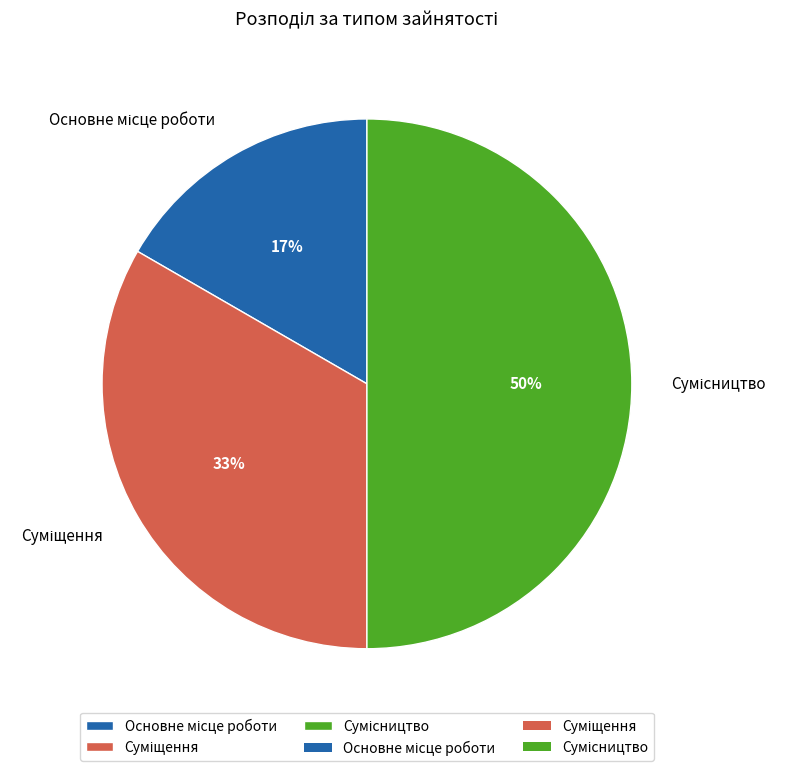

To the nearest percent, what is the average slice percentage?

33%